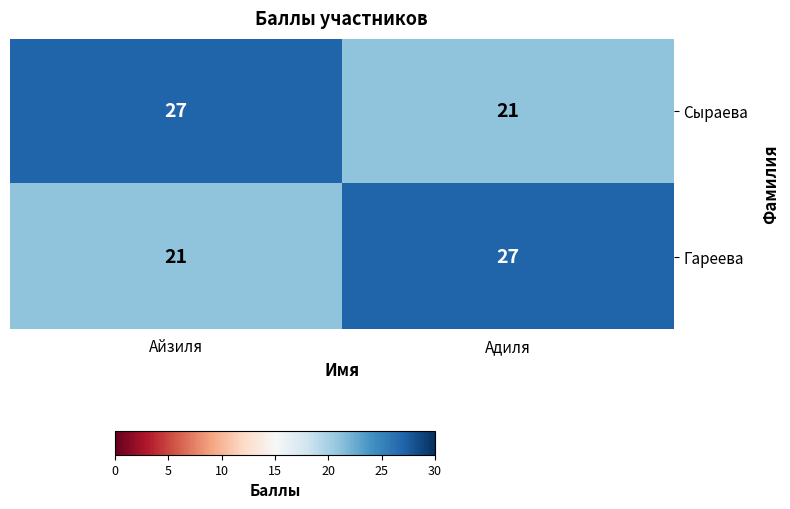

Reading left to right, what are all the values shown in this chart?

Сыраева: 27	21
Гареева: 21	27